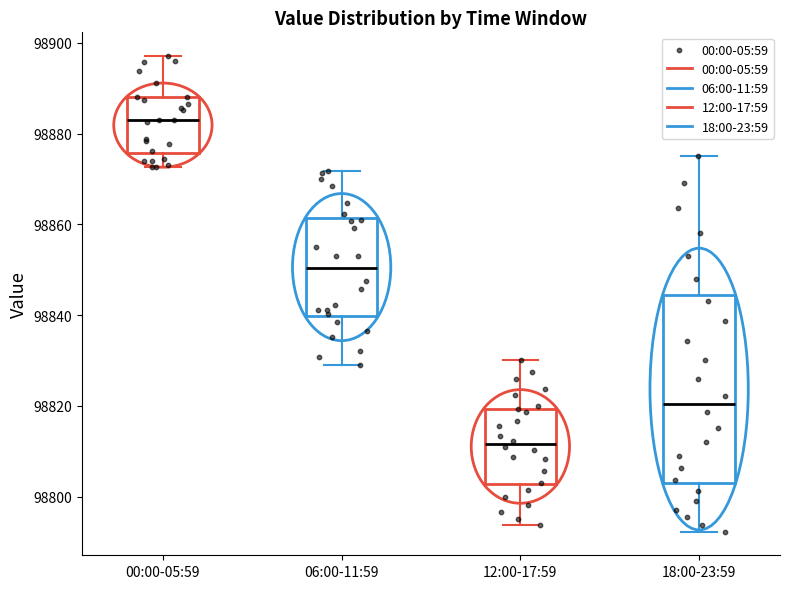

Reading left to right, read every box against the y-axis: the position of its median line, the range the box covers, and the ends of its whiskers. The values are not printed on the chart, so give them approximately, as read against the axis.

00:00-05:59: median 98882, box 98876 to 98888, whiskers 98872 to 98898
06:00-11:59: median 98850, box 98840 to 98862, whiskers 98828 to 98872
12:00-17:59: median 98812, box 98802 to 98820, whiskers 98794 to 98830
18:00-23:59: median 98820, box 98804 to 98844, whiskers 98792 to 98876